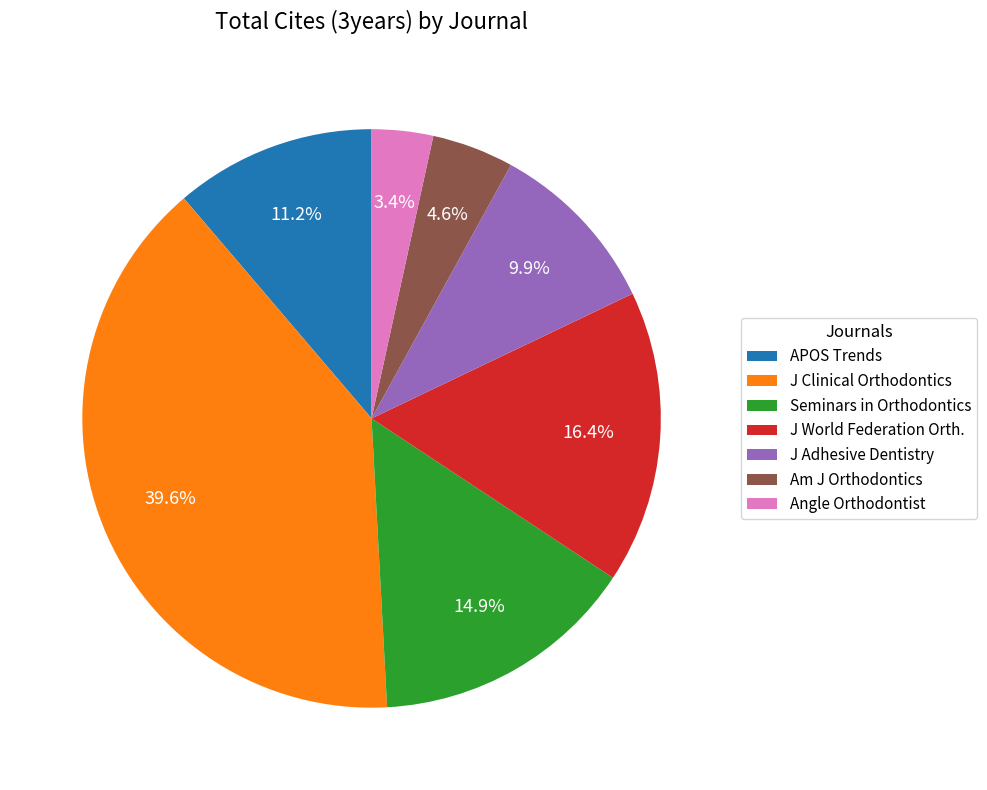

How many slices are in this pie chart?

7